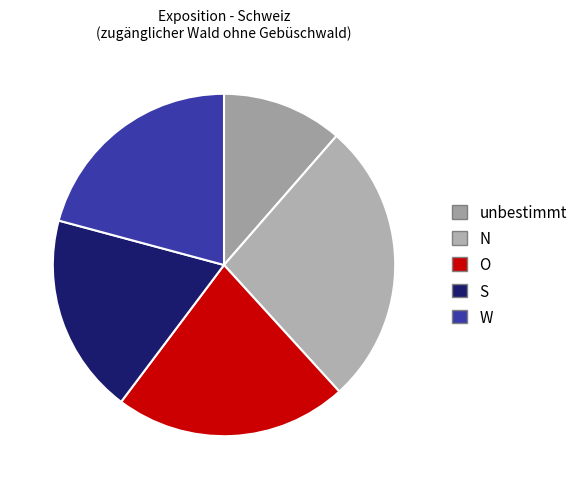

How many segments does this pie chart have?

5